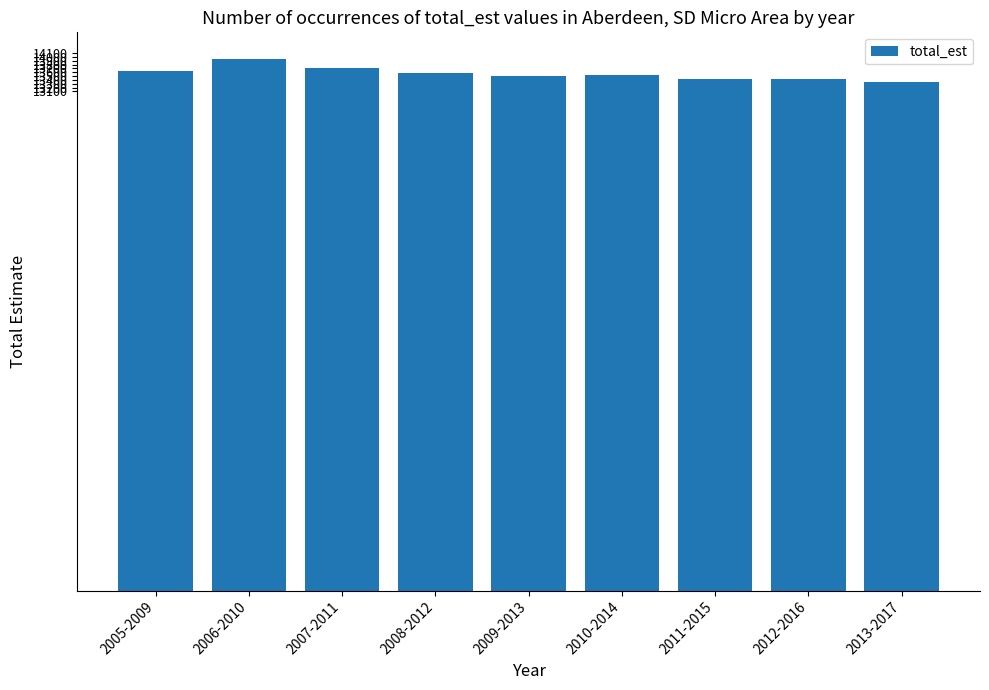

The chart shows a value of 18544 at 2011-2015. True or false?

False